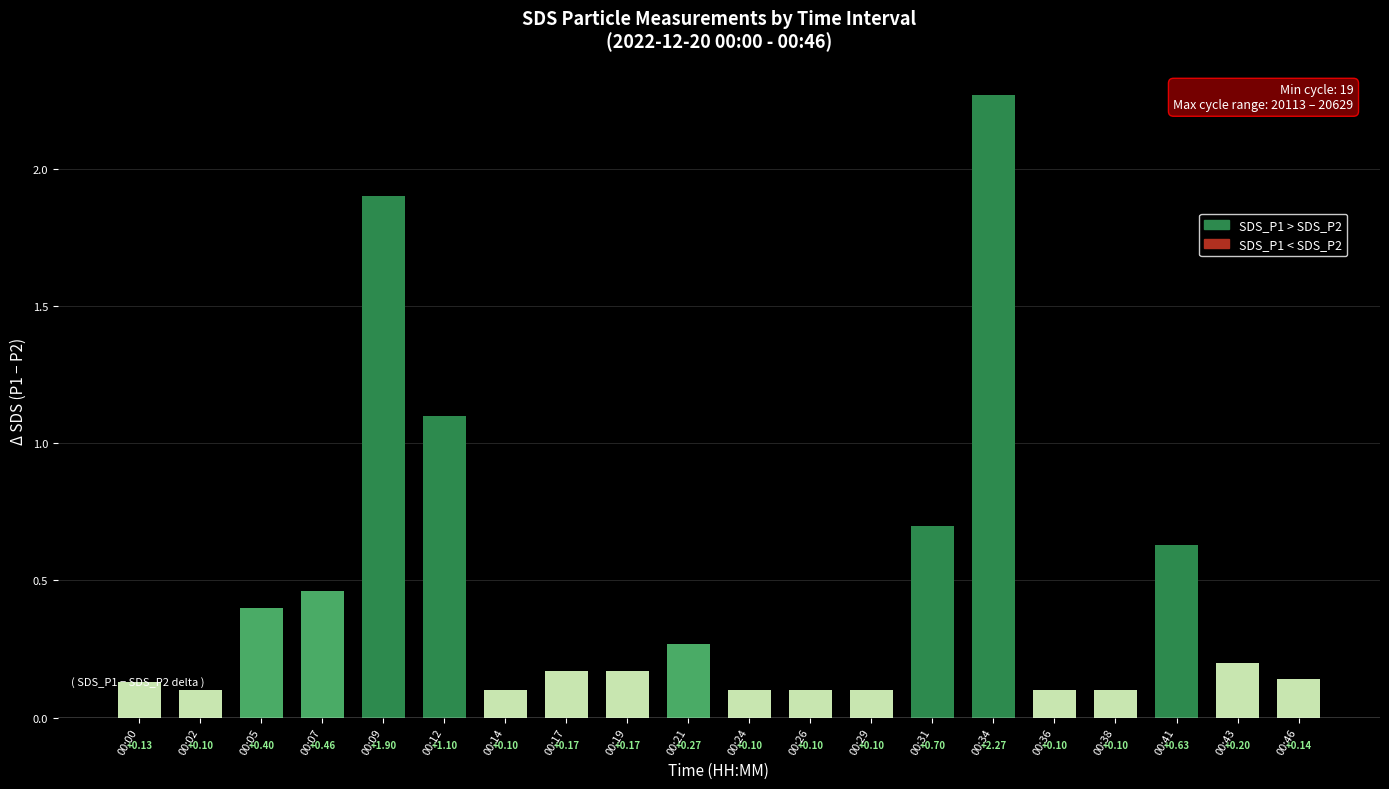

What is the value of the 7th bar from the left?

0.1